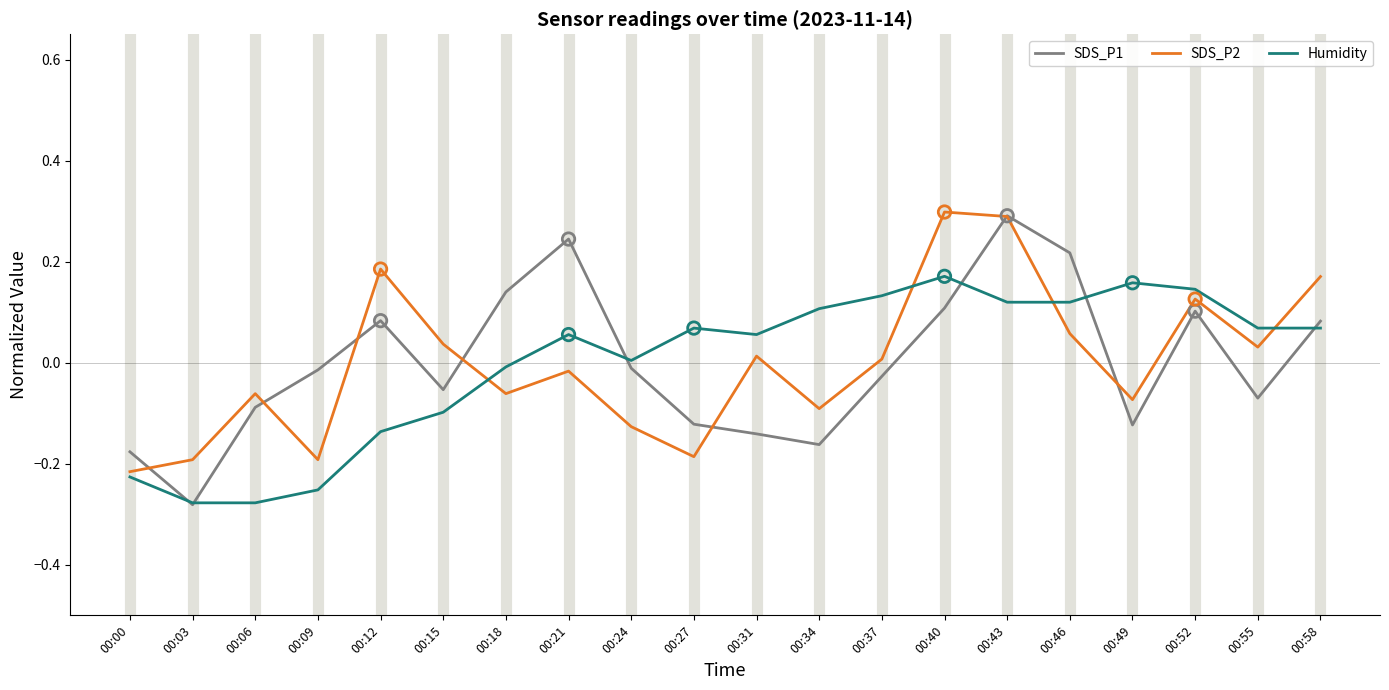

What is the highest value of the SDS_P2 series?

0.3